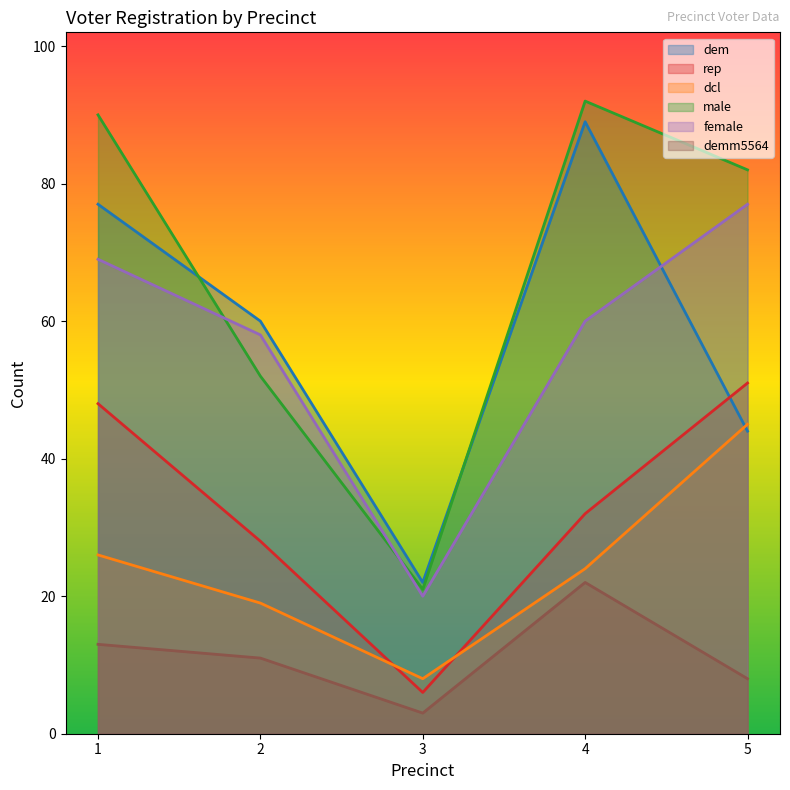

At which label is male closest to 56?

2